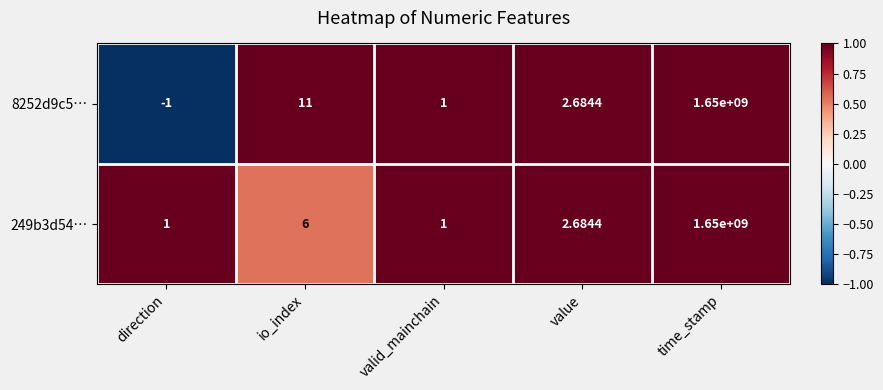

What is the smallest value displayed?

-1.0